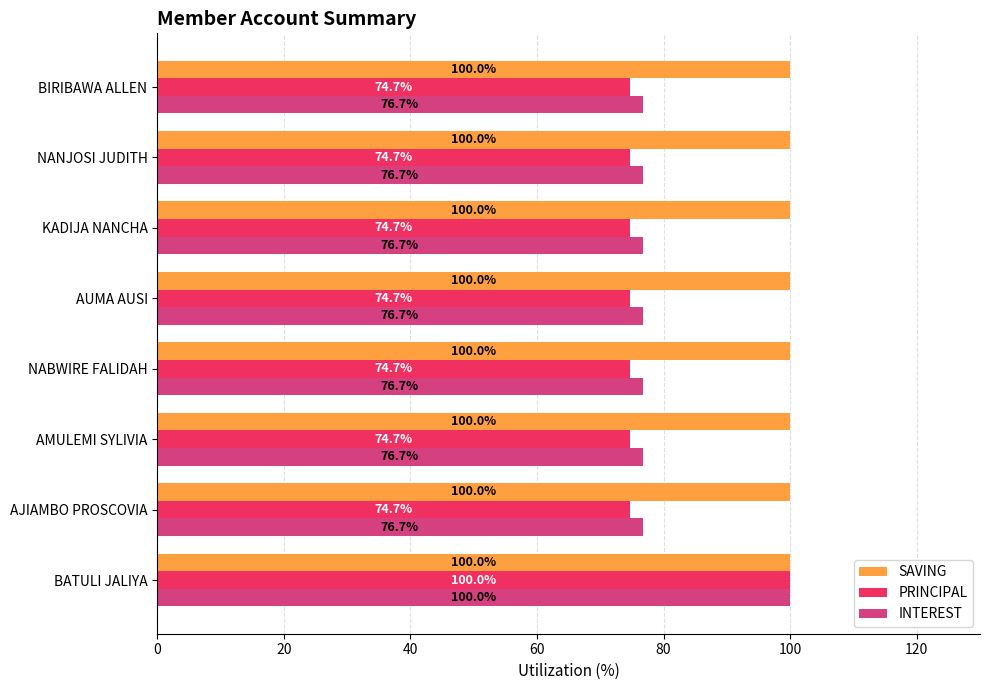

What is the sum of the SAVING values at BATULI JALIYA and AUMA AUSI?

200.0